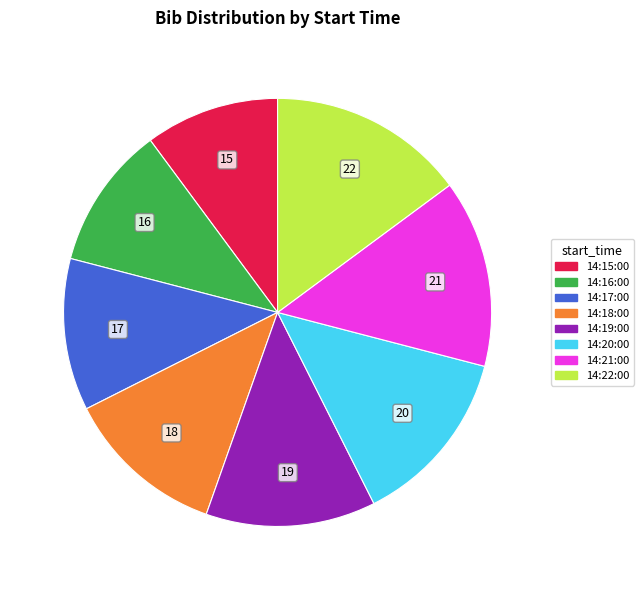

Rank the categories by value from lowest to highest.

14:15:00, 14:16:00, 14:17:00, 14:18:00, 14:19:00, 14:20:00, 14:21:00, 14:22:00